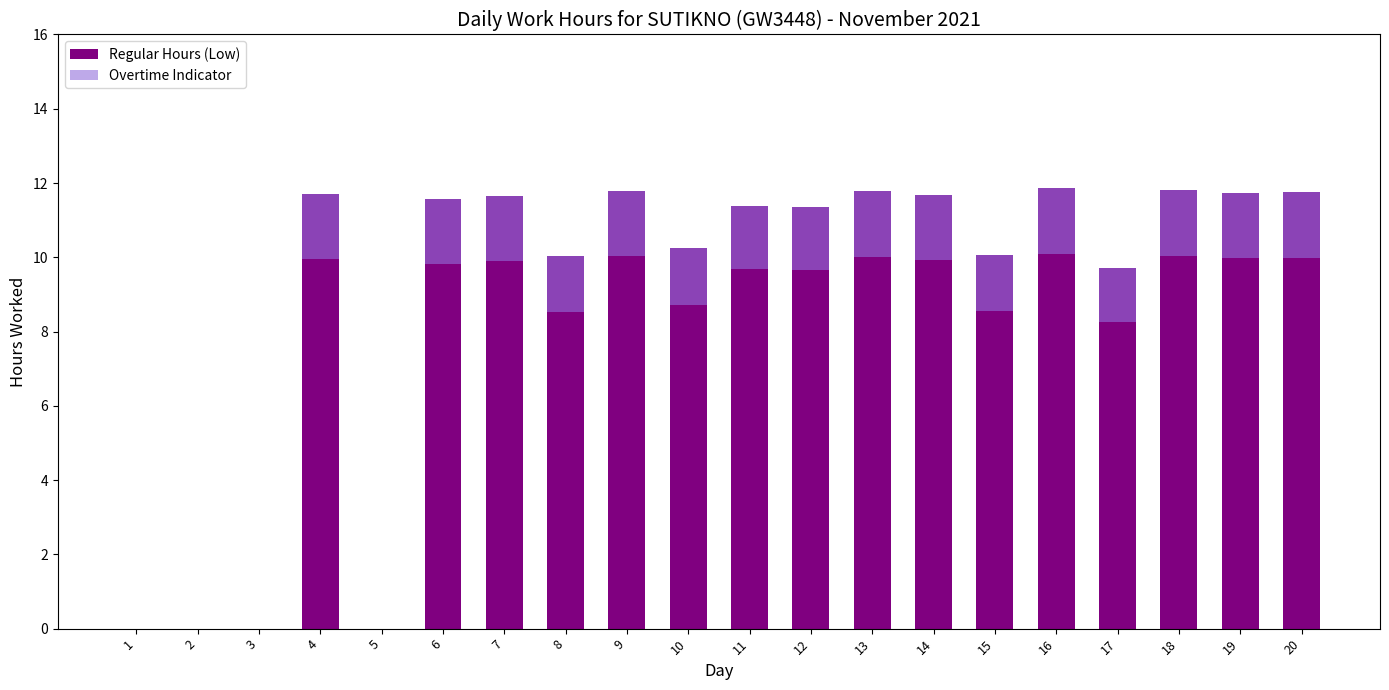

What value does the Overtime Indicator series have at 11?

1.7